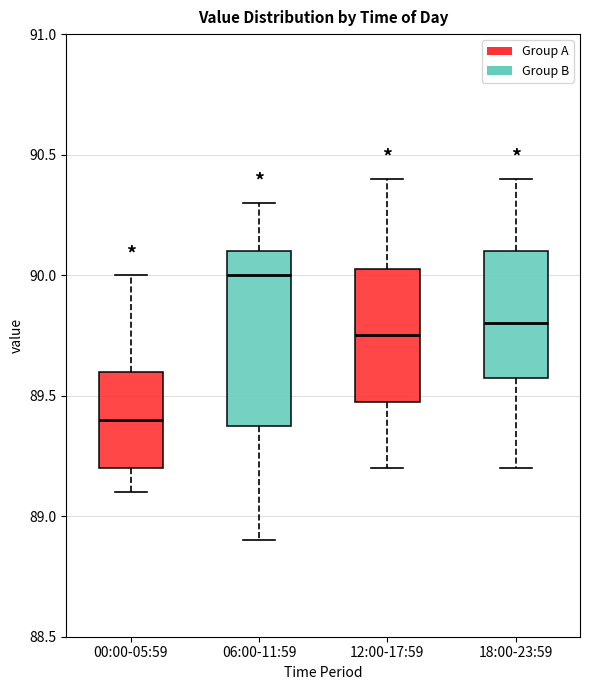

Which box has the lowest median line?

00:00-05:59